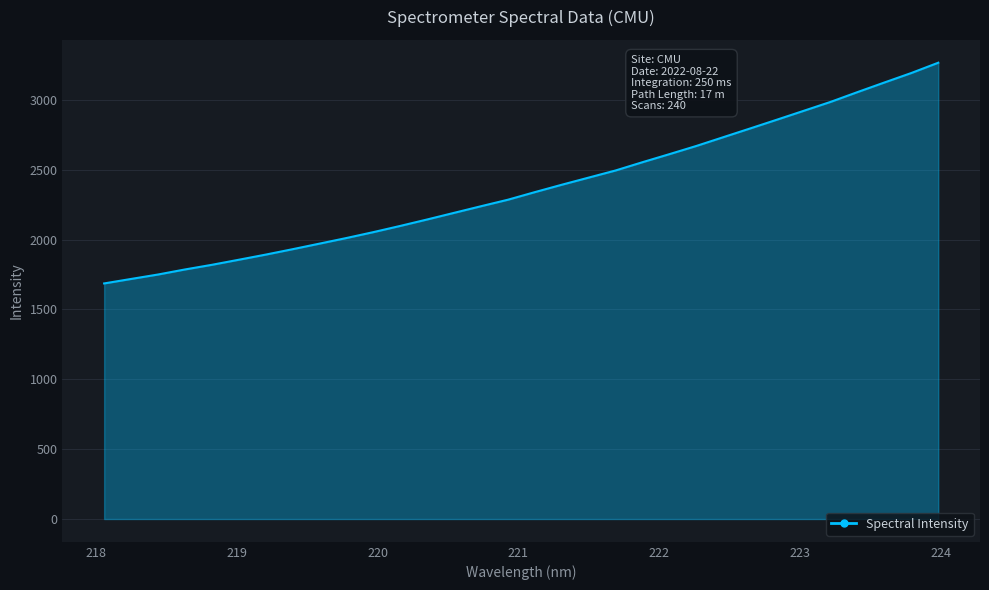

What is the minimum value shown in the chart?

1686.0